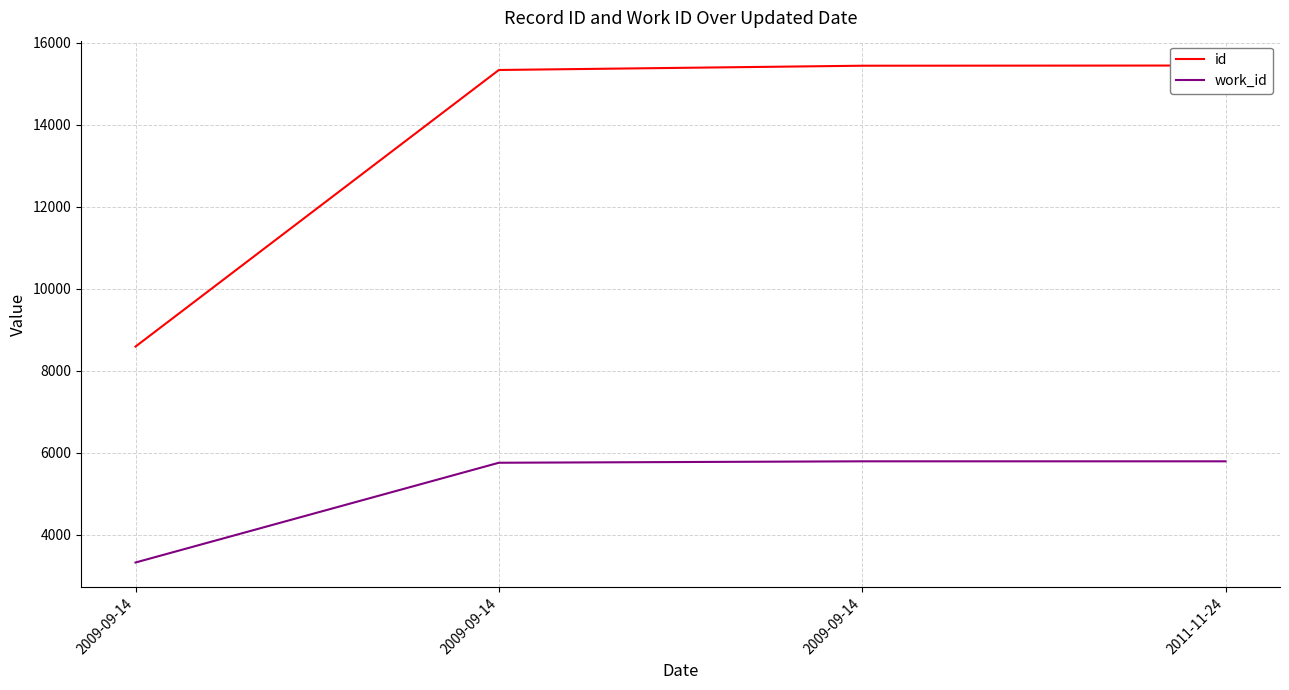

The id series shows 8586 at 2009-09-14. True or false?

True